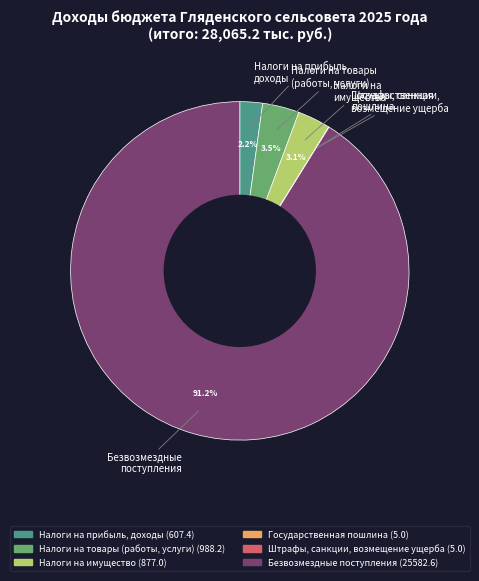

Between Безвозмездные поступления and Налоги на имущество, which is larger?

Безвозмездные поступления